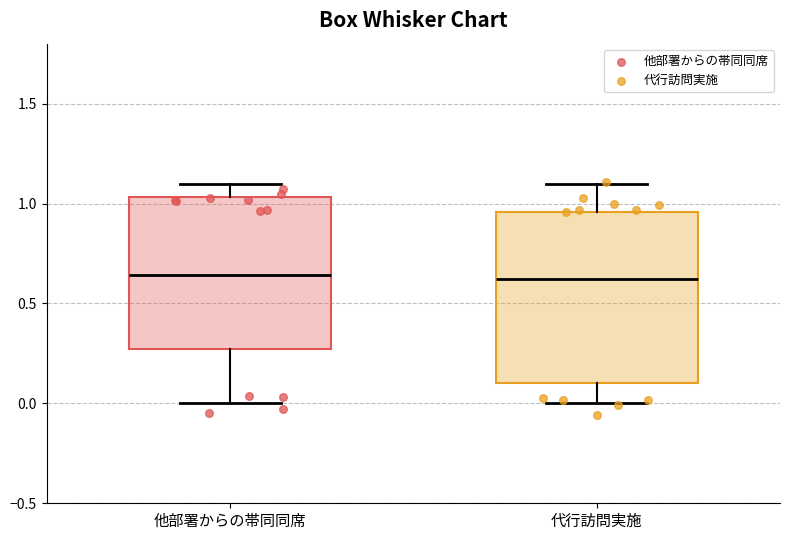

Comparing the boxes themselves (not the whiskers), which one is the tallest?

代行訪問実施